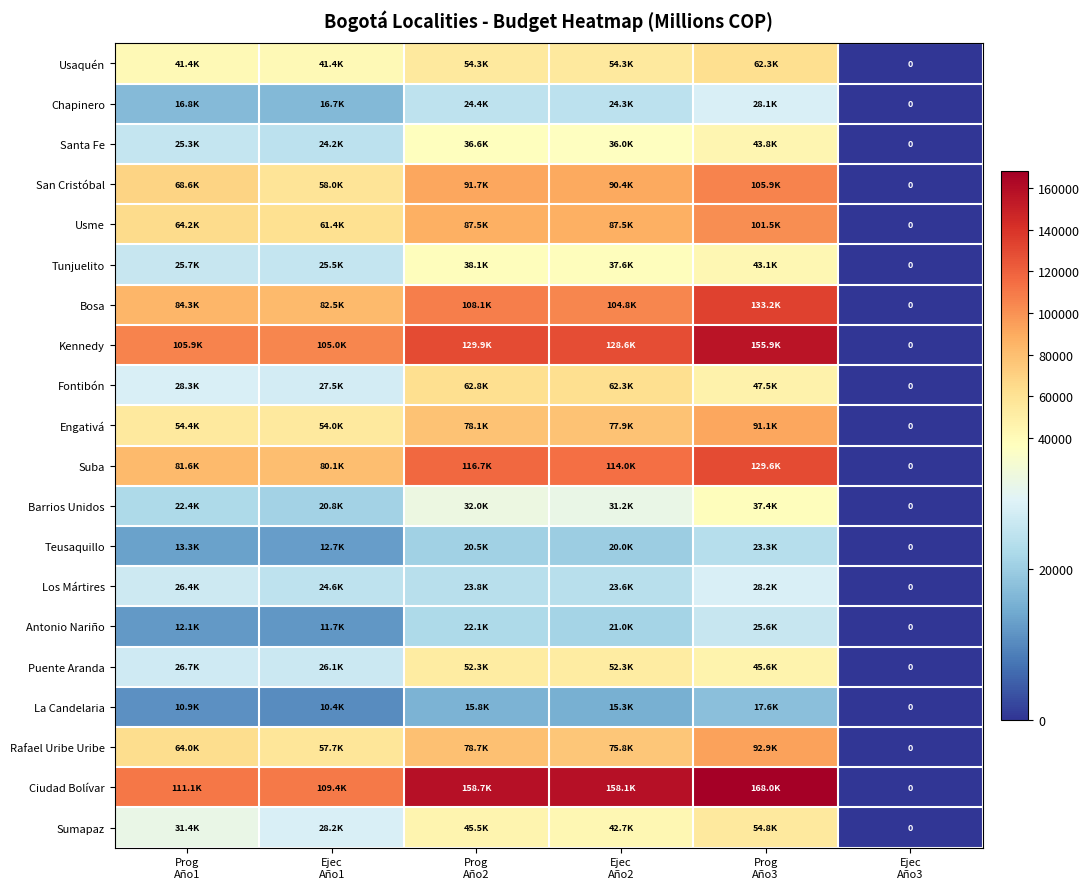

How many positive values does the Antonio Nariño series have?

5